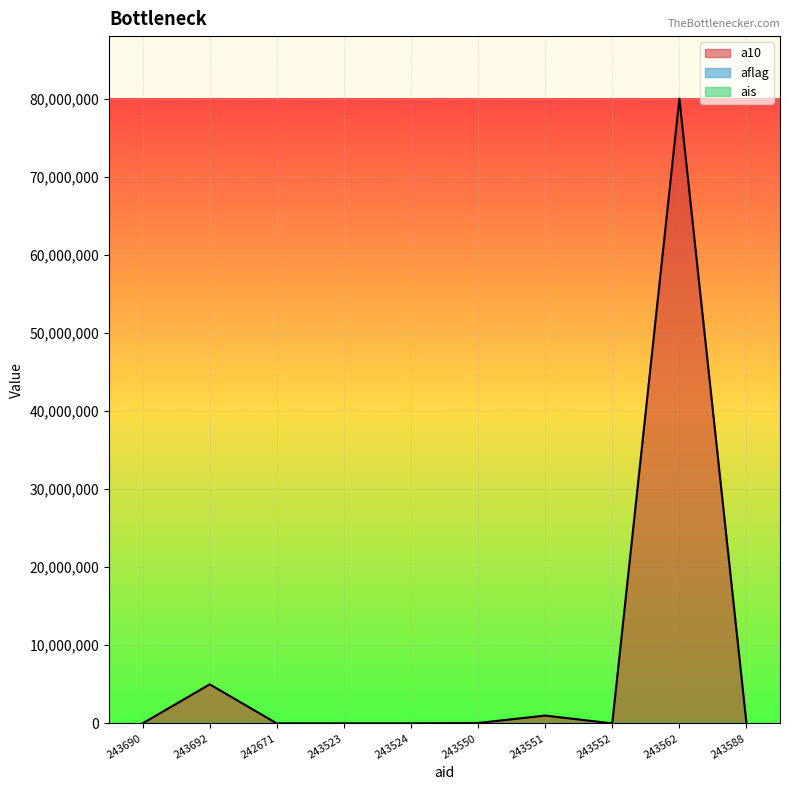

At which category does a10 reach its first local valley?

243552